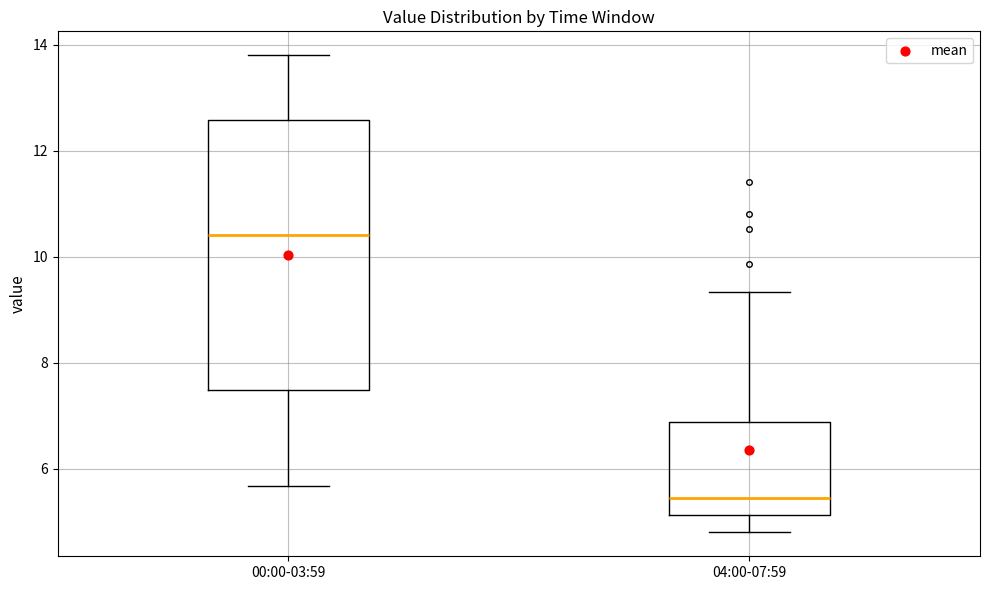

Comparing the boxes themselves (not the whiskers), which one is the tallest?

00:00-03:59